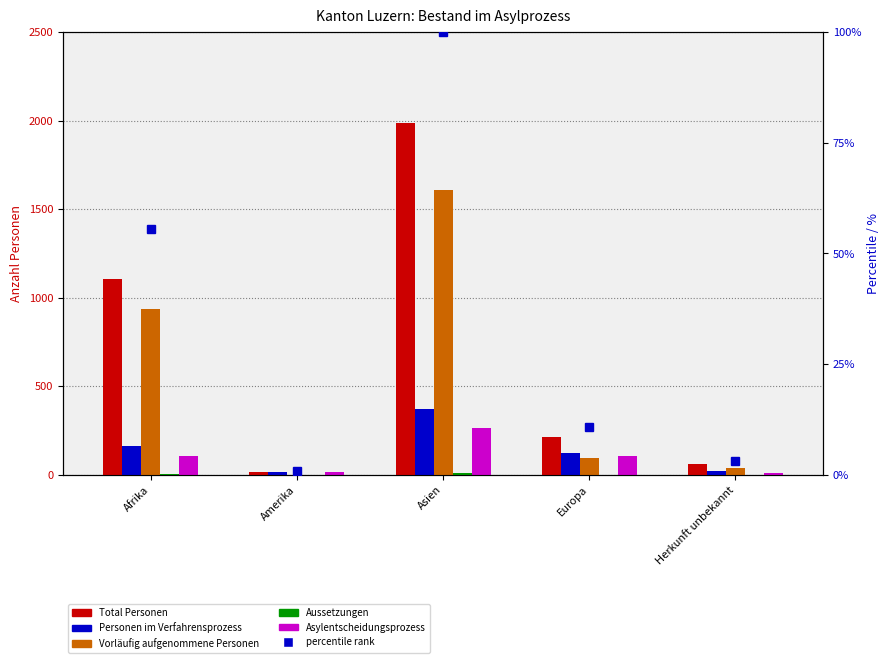

The value of Asylentscheidungsprozess at Afrika is 173. True or false?

False